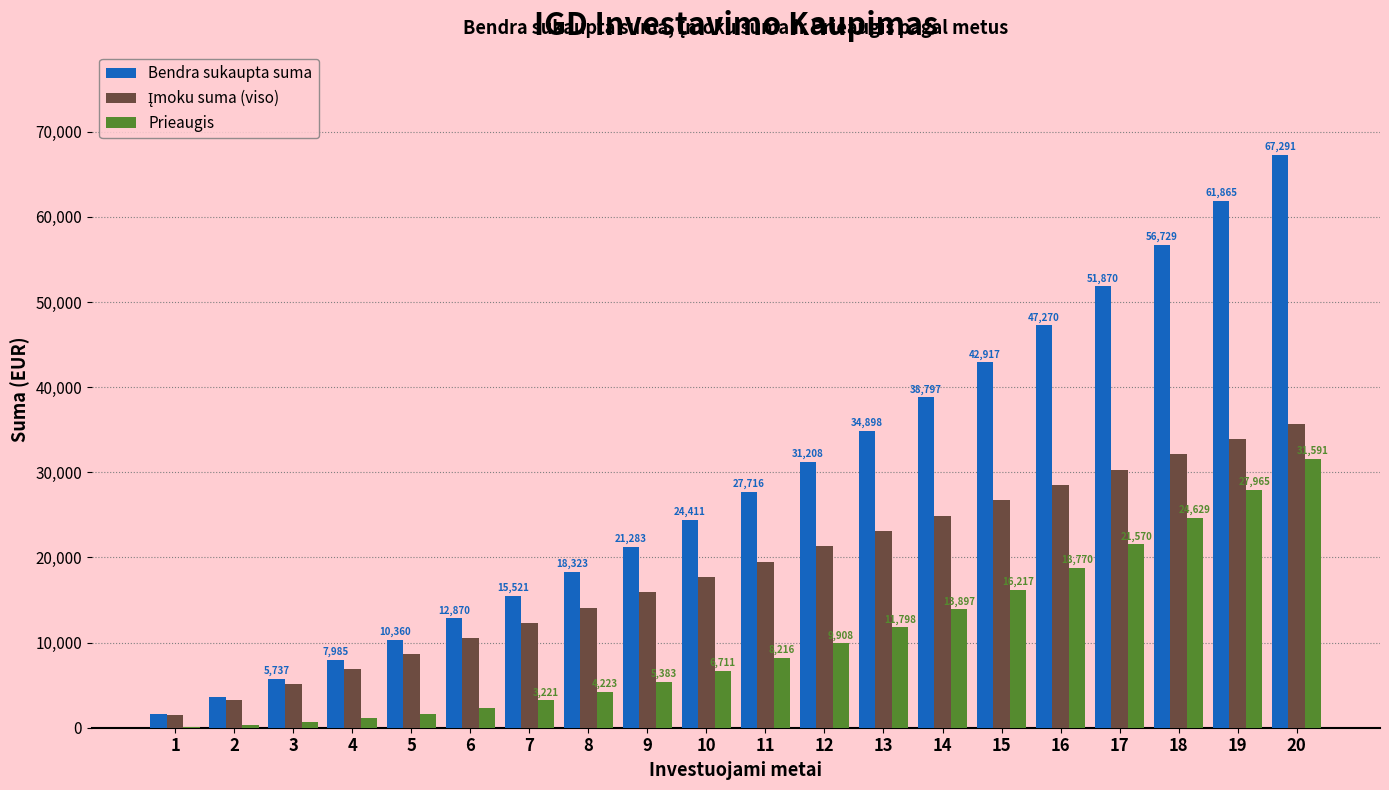

Which series changed the most between 1 and 5?

Bendra sukaupta suma